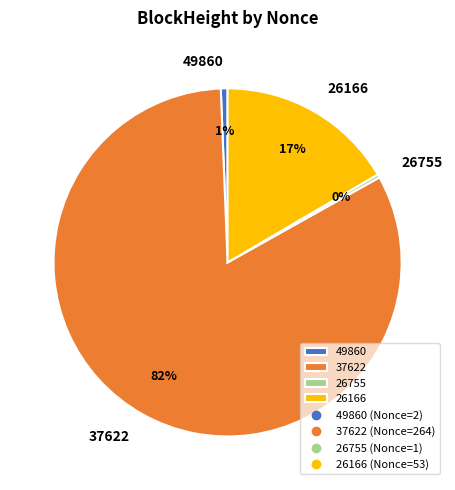

Do 37622 and 26166 together represent more than half of the pie?

Yes